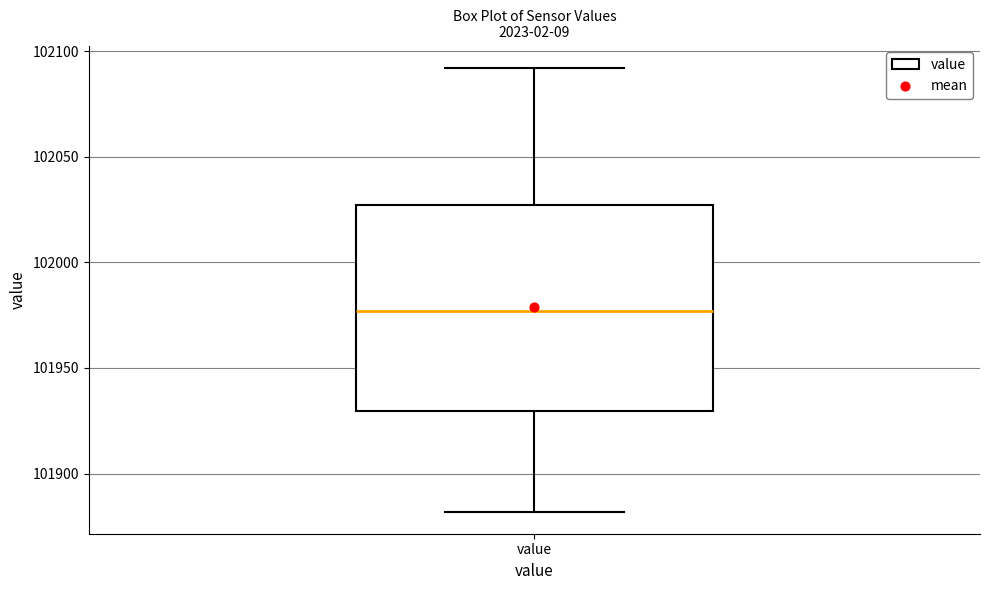

Read this box plot against the y-axis: the position of the median line, the range covered by the box, and the ends of both whiskers. The values are not printed on the chart, so give them approximately, as read against the axis.

median 101975, box 101930 to 102025, whiskers 101880 to 102090